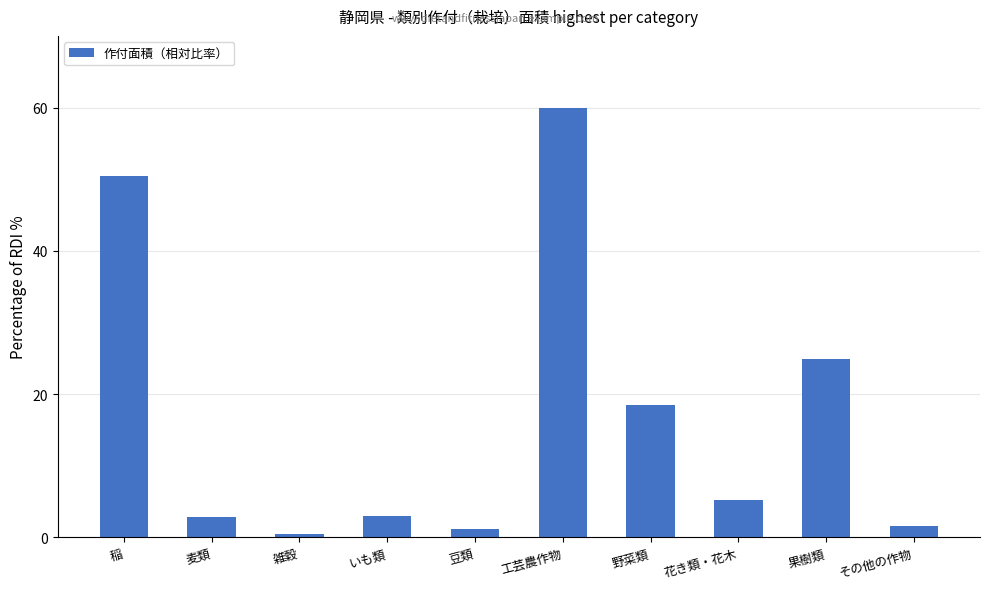

At which category does the chart reach its peak across all series?

工芸農作物